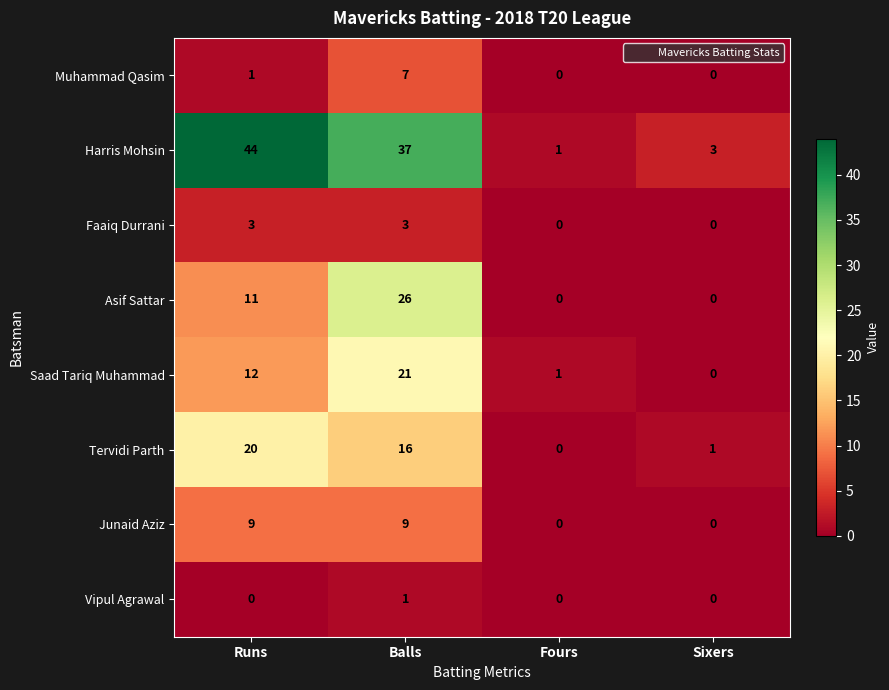

What is the difference between the Harris Mohsin values at Balls and Runs?

7